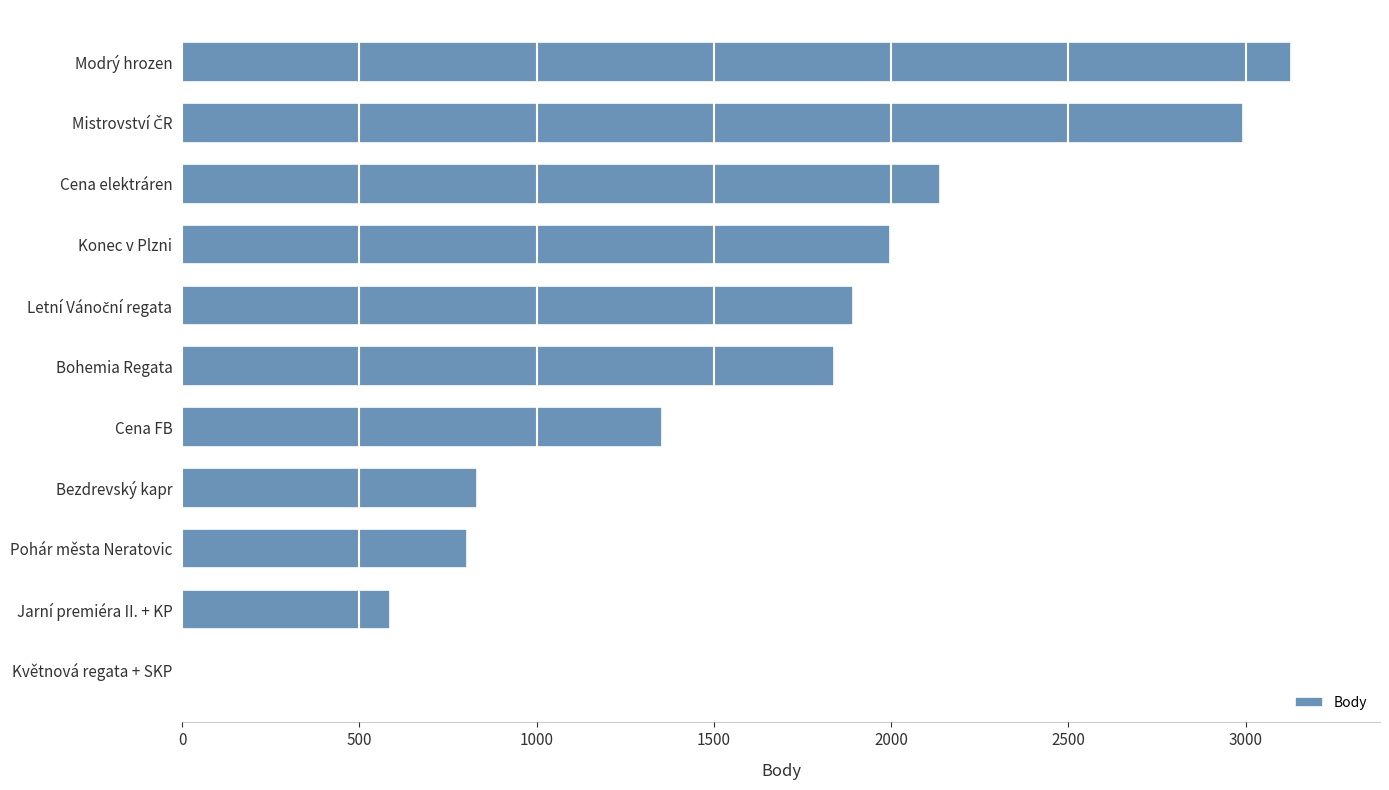

The value at Květnová regata + SKP is -1159. True or false?

False